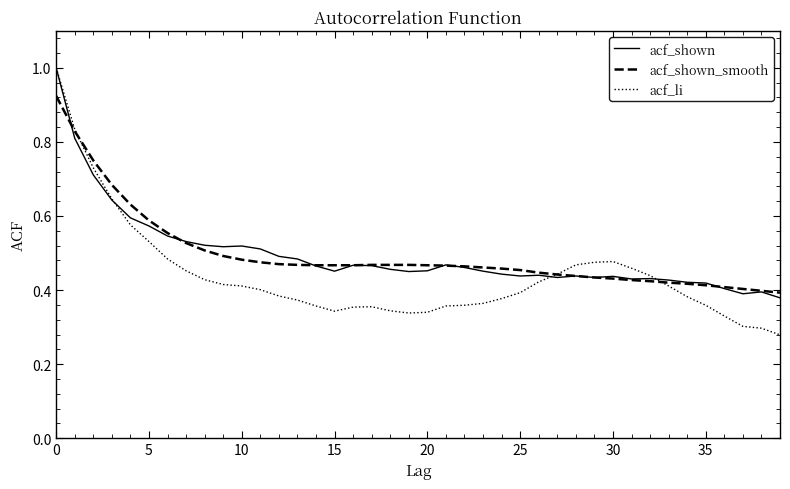

Which series has the widest spread of values?

acf_li